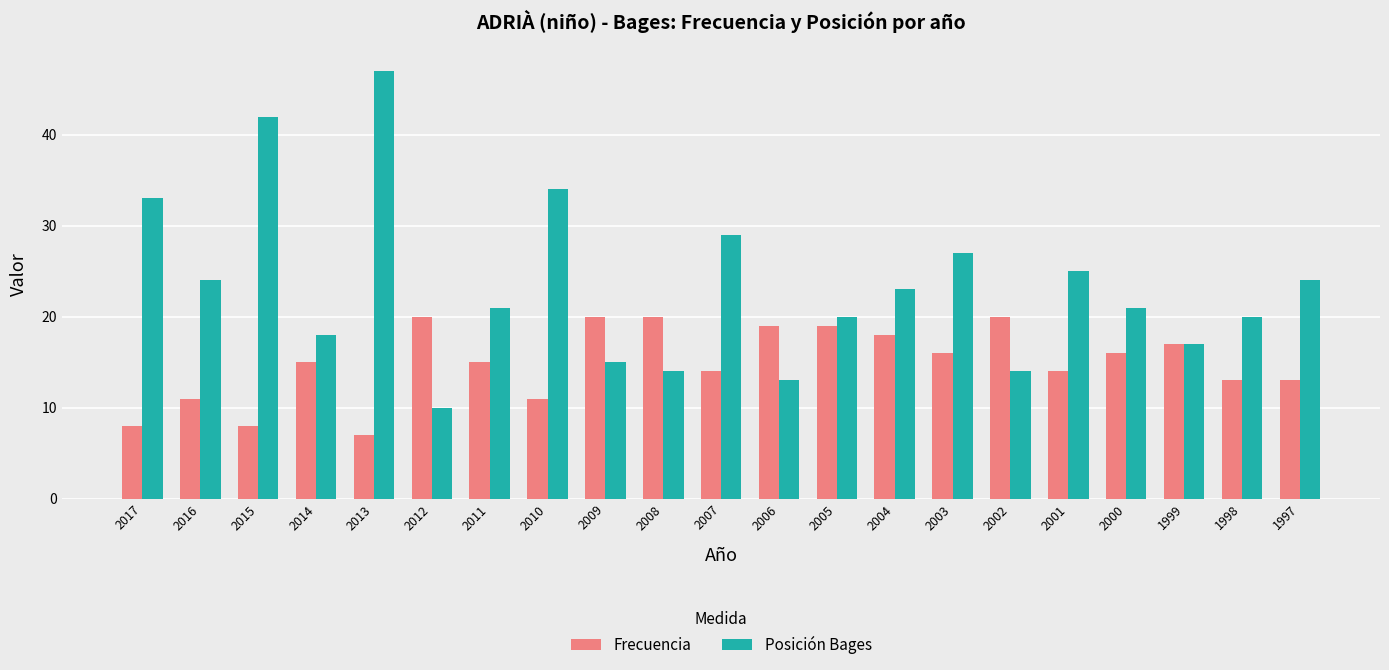

Which series has the largest range (max minus min)?

Posición Bages